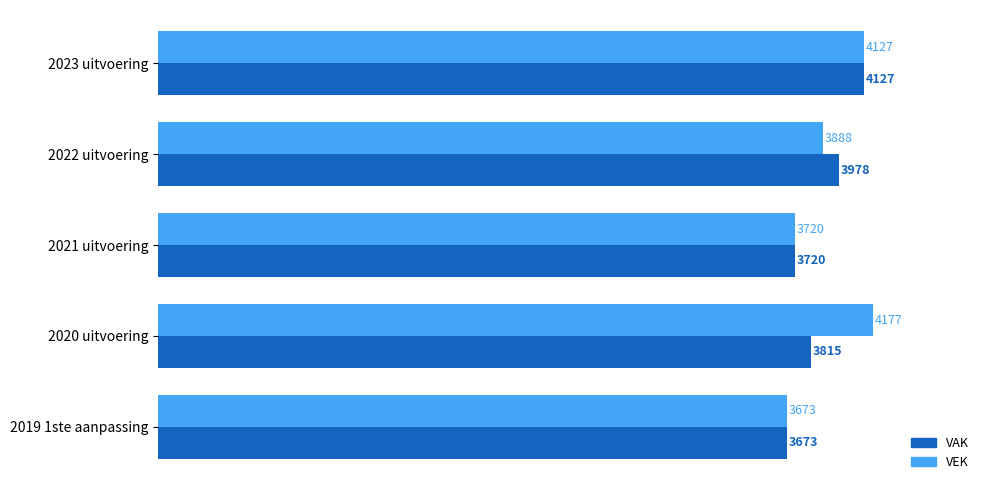

Rank the series by their maximum value, from highest to lowest.

VEK, VAK